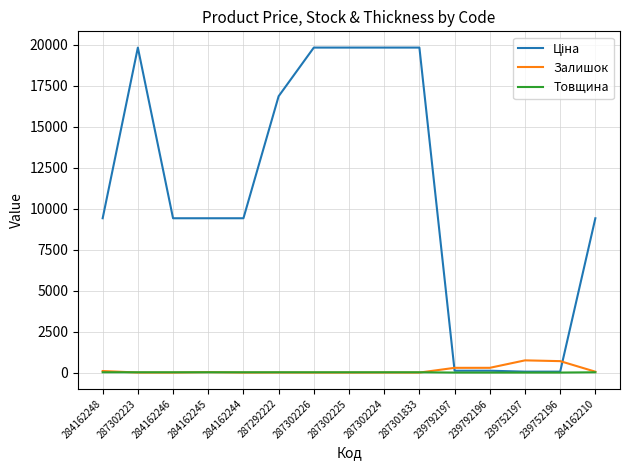

Is it true that Товщина equals 18.0 at 284162246?

True